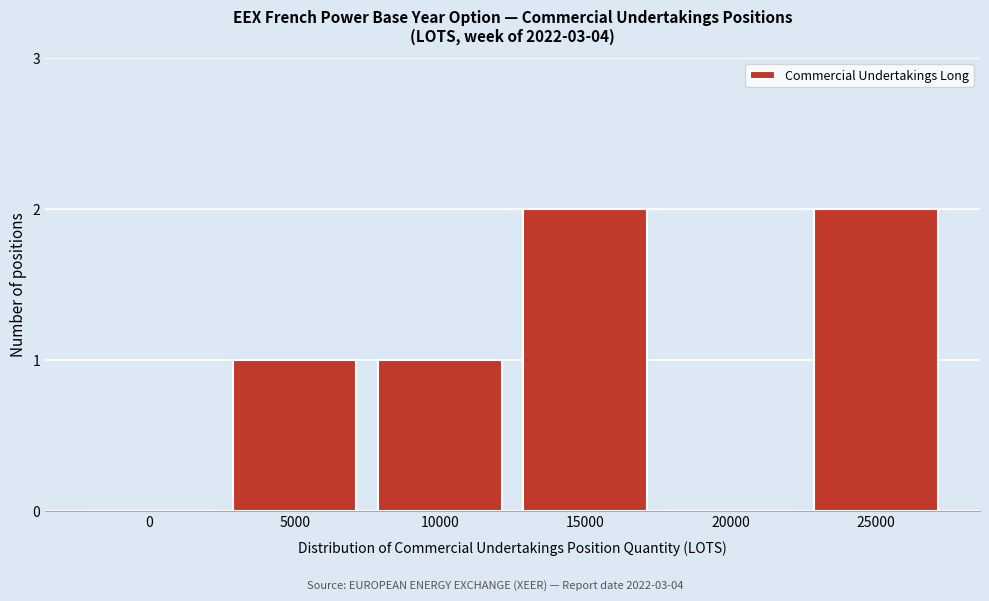

Reading right to left, extract all data points from this chart.

25000=2	20000=0	15000=2	10000=1	5000=1	0=0